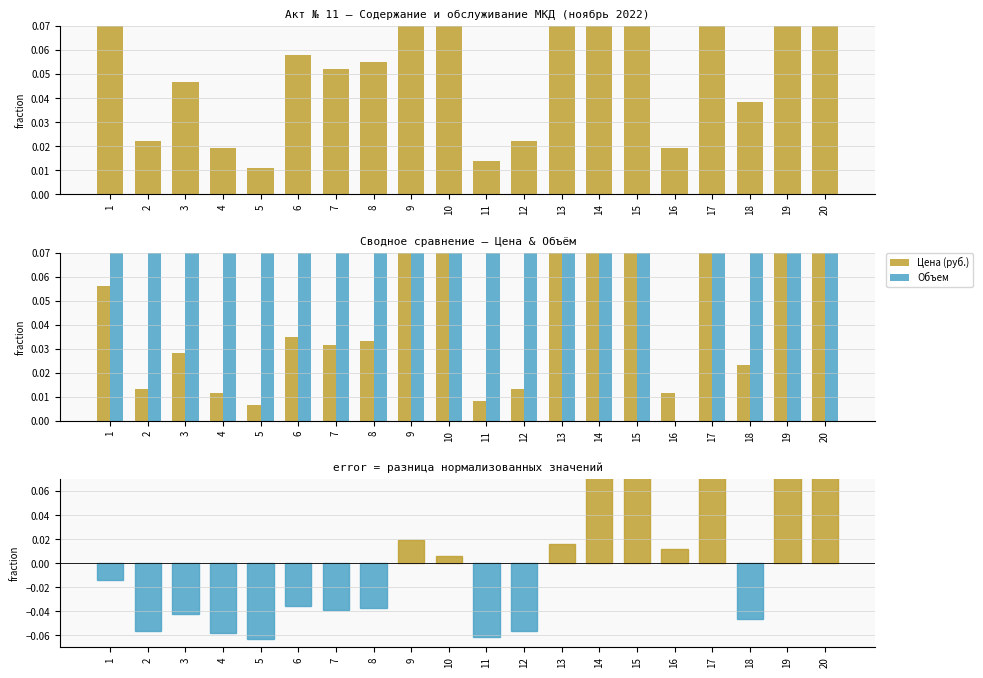

What is the maximum value for Объем?

0.1